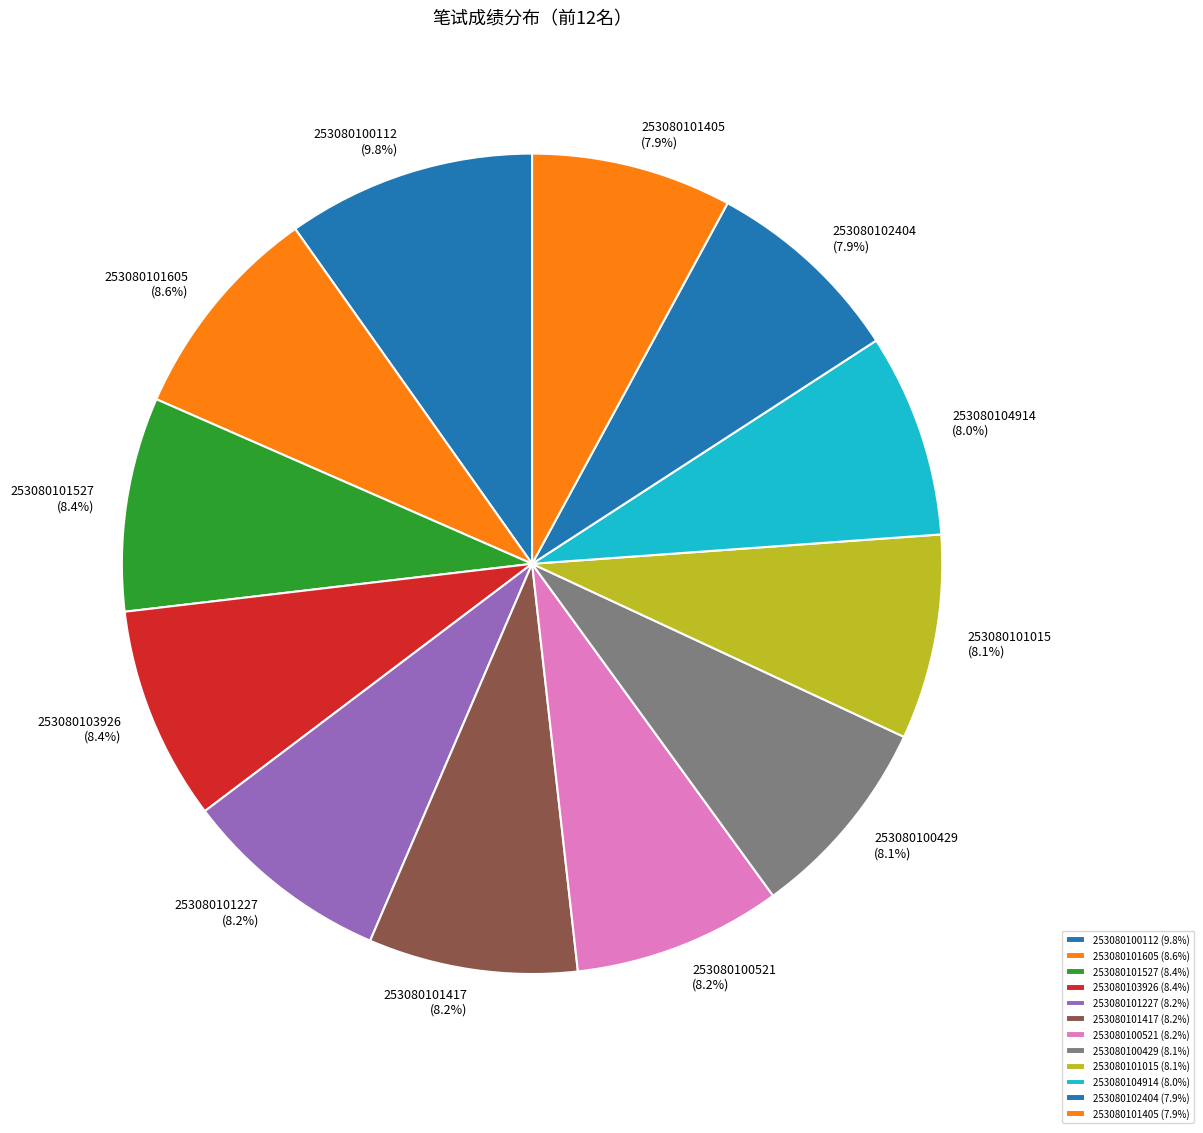

Is it true that 253080101417 is 2% of the pie?

False